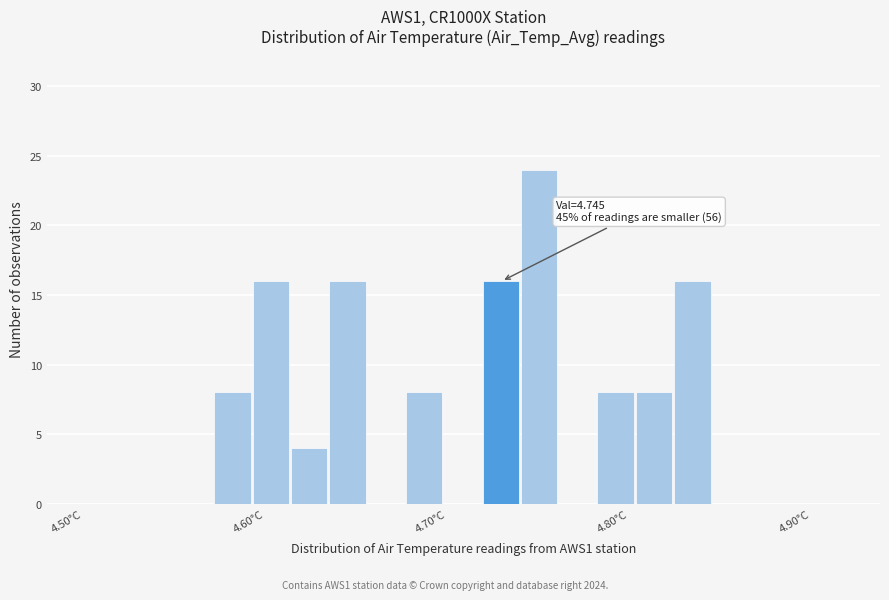

Around what value on the x-axis is the tallest bar? Give the approximate position of its centre, as read against the axis.

4.76